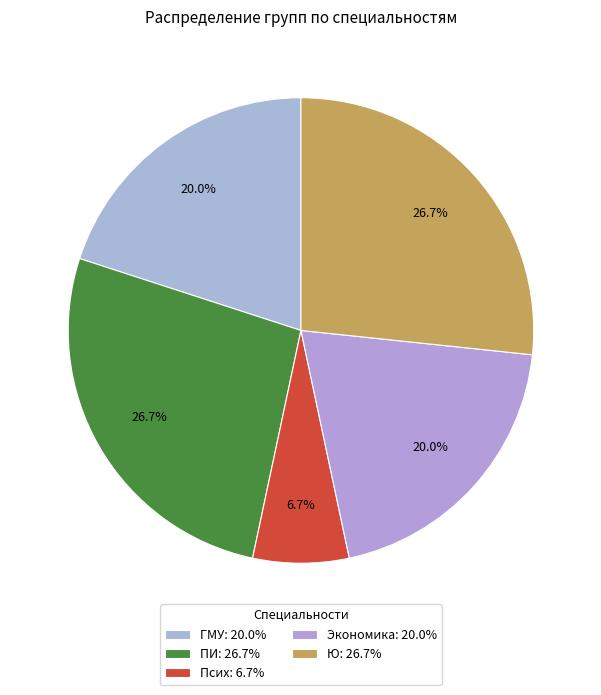

Does Экономика account for over 50% of the chart?

No